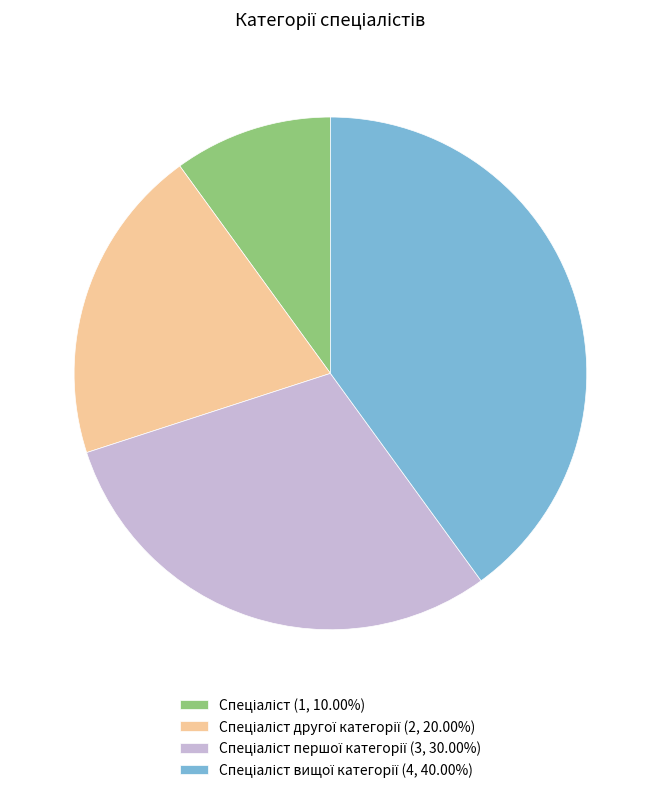

Is there a majority slice in this chart?

No